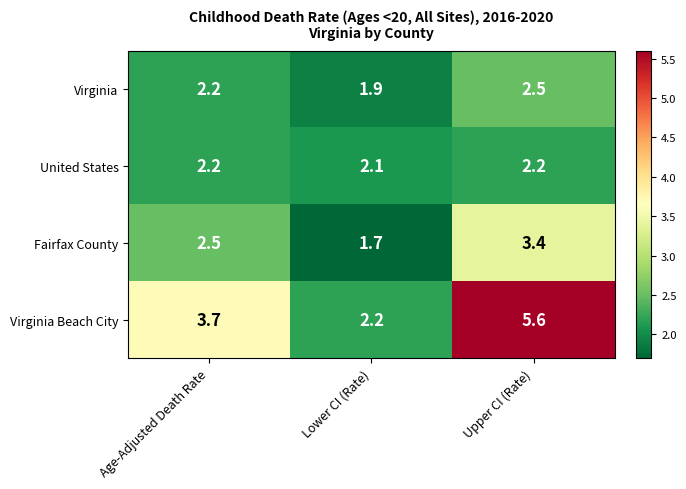

How many distinct data groups are displayed?

4